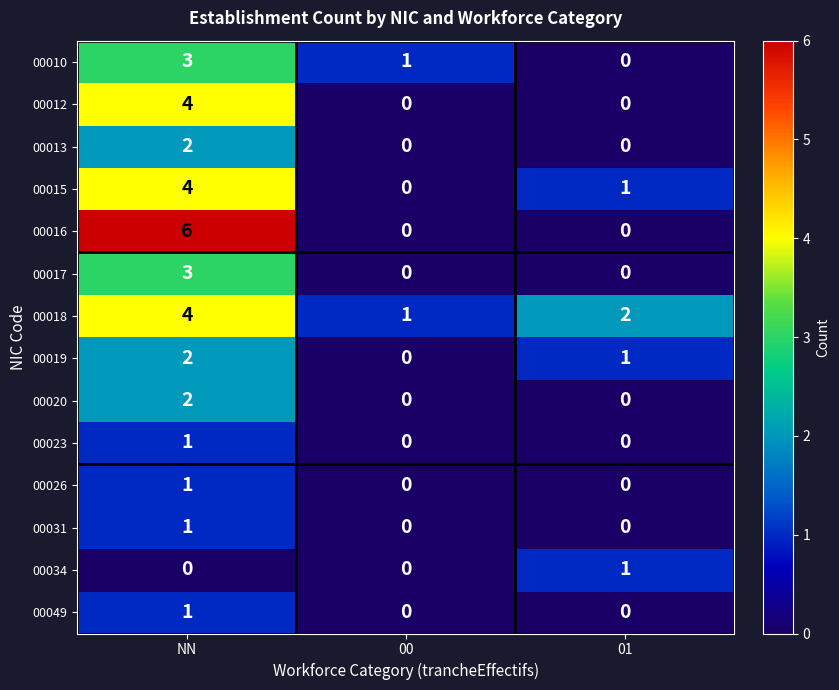

Count the number of categories in the chart.

3